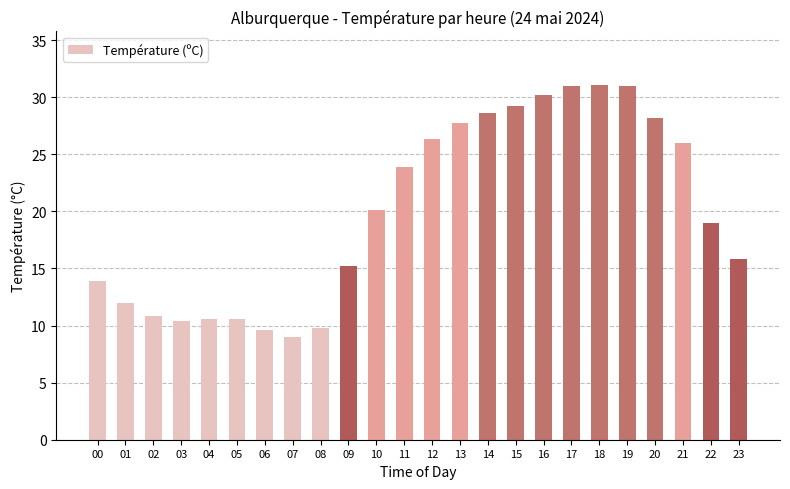

Read the value at 23.

15.8